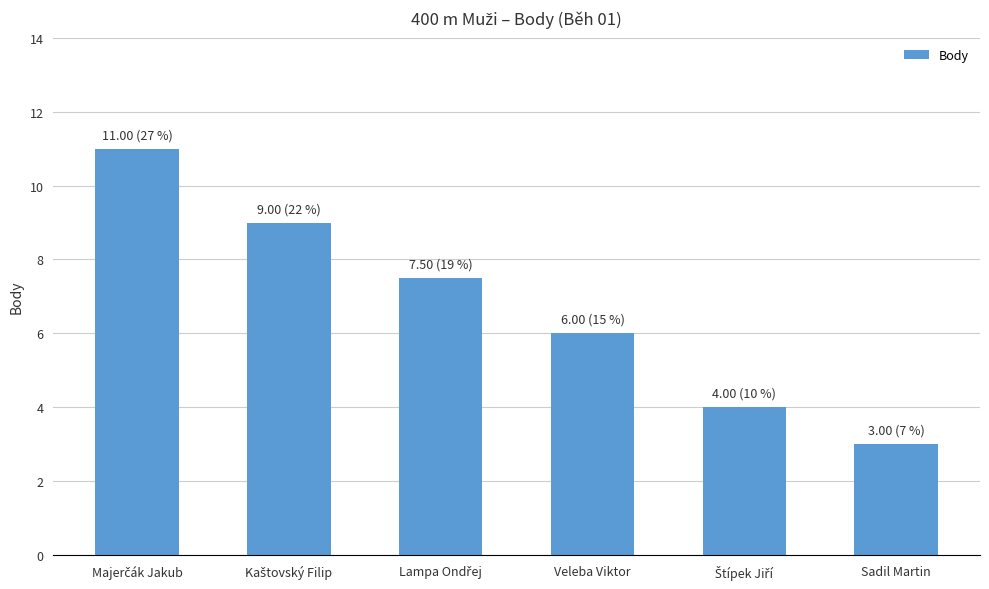

Which label corresponds to the smallest value in the chart?

Sadil Martin